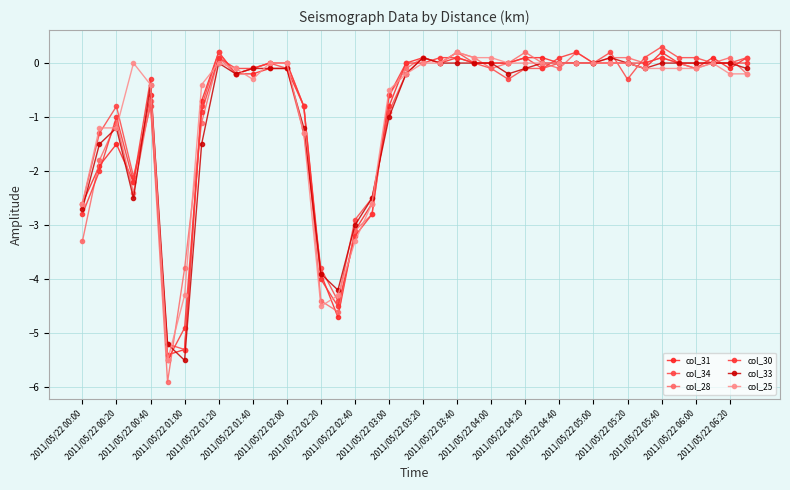

At how many categories does at least one series exceed -5?

39